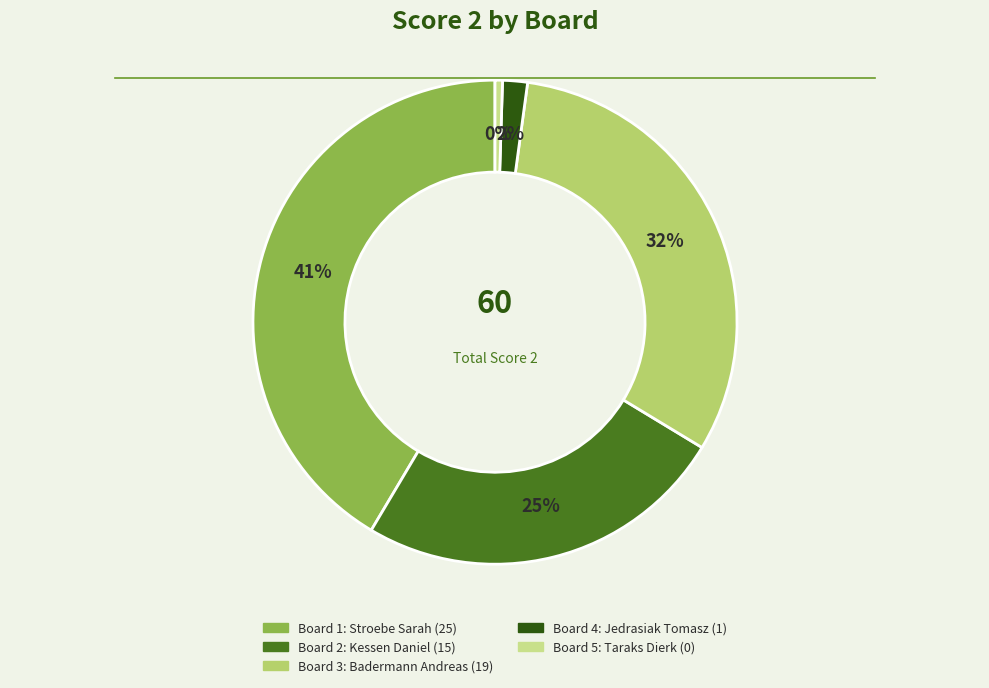

To the nearest percent, what percentage of the pie is Board 1?

42%